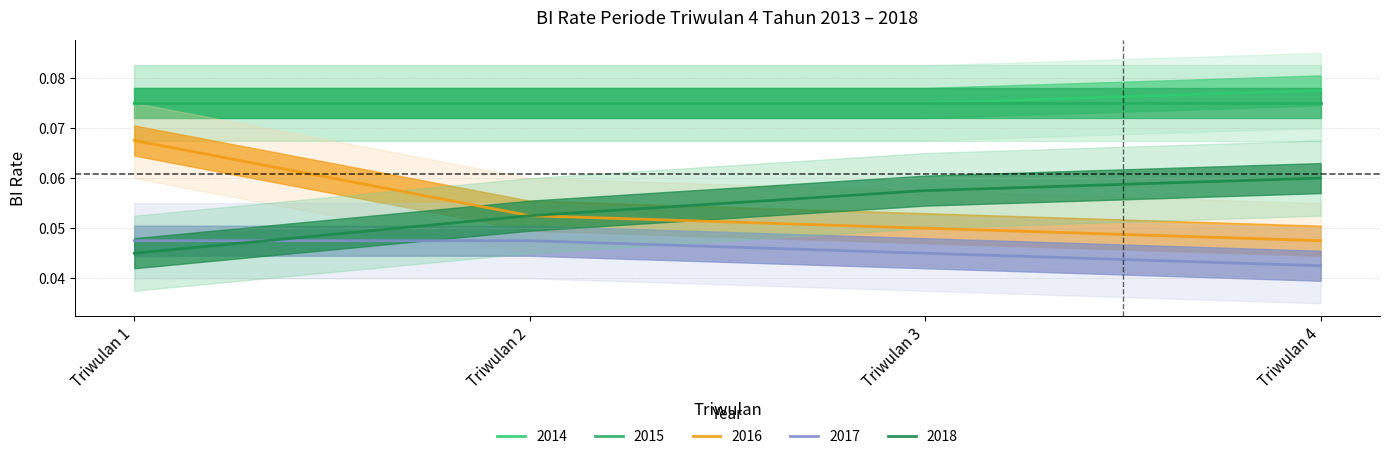

True or false: 2016 has more than 0 interior local peaks.

False